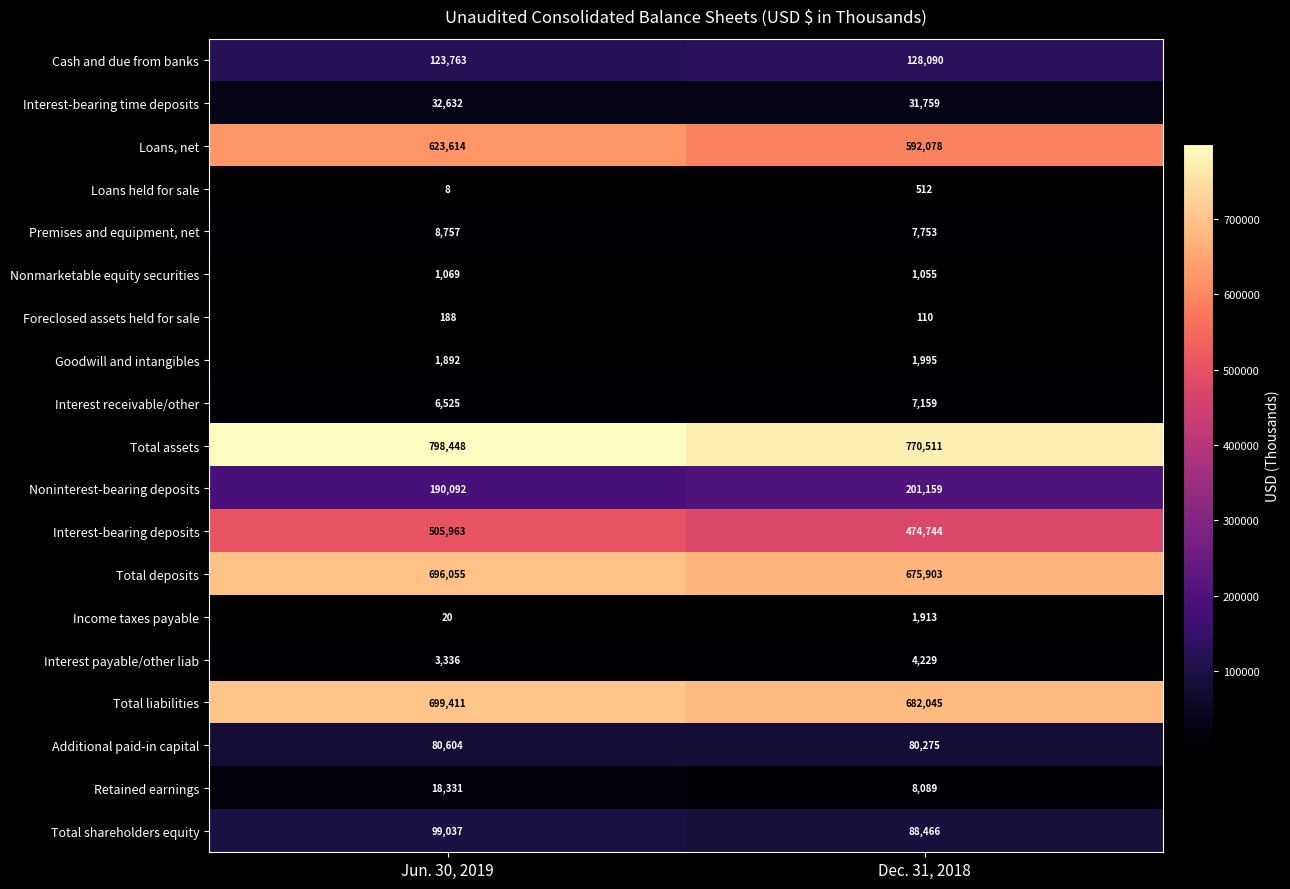

What is the greatest value displayed?

798448